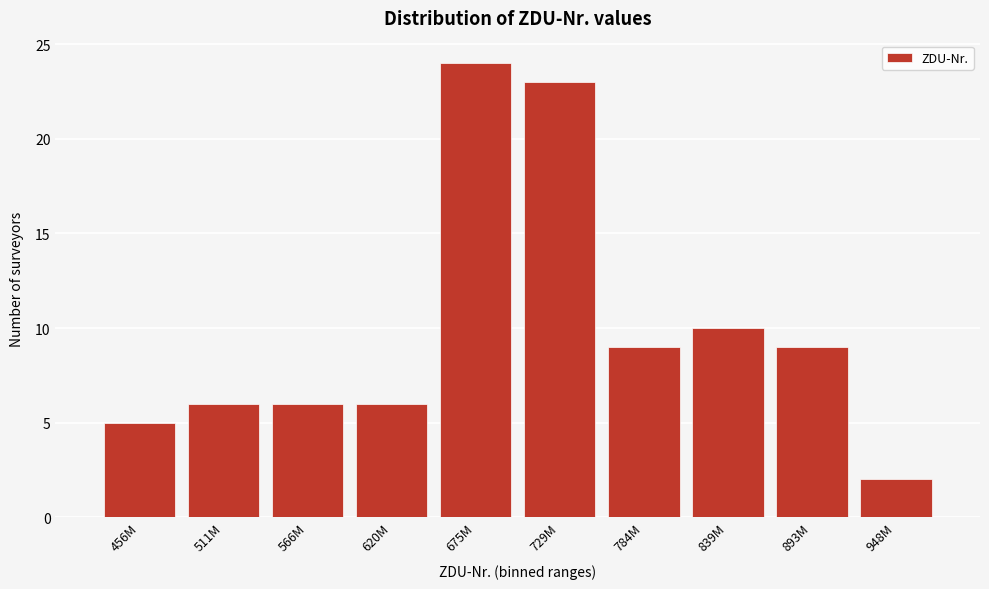

Reading right to left, what are all the values shown in this chart?

2	9	10	9	23	24	6	6	6	5